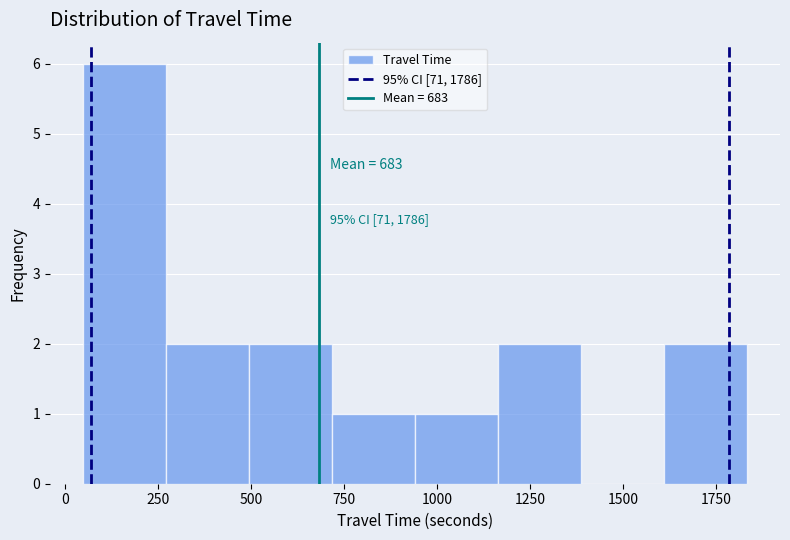

Over which range of the x-axis is the bar tallest?

50 to 250